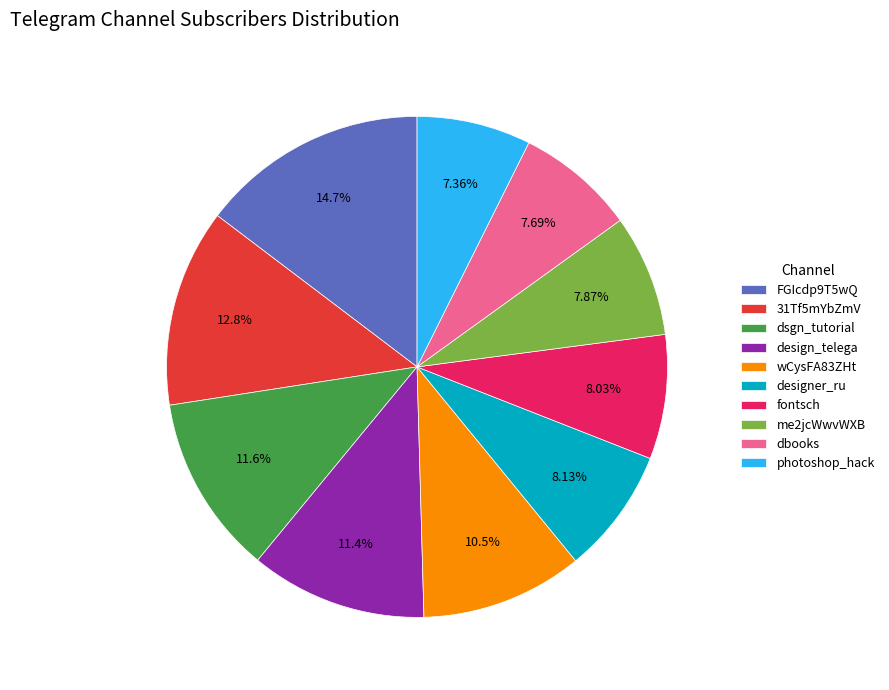

What is the ratio of the value at me2jcWwvWXB to the value at wCysFA83ZHt?

0.8